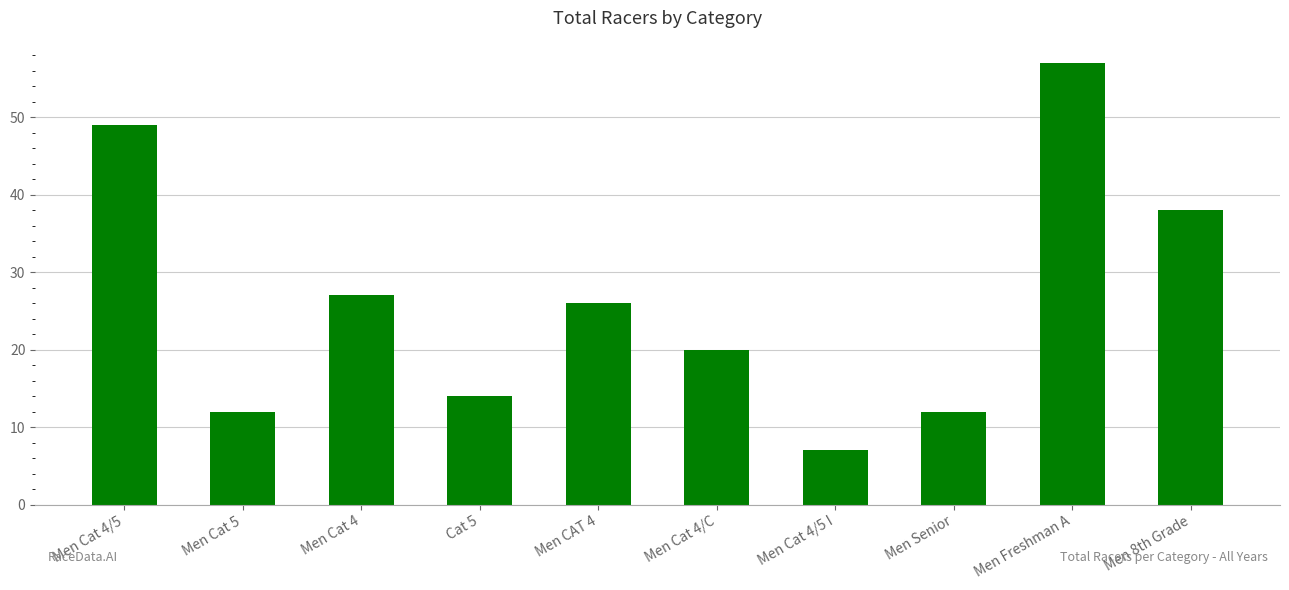

Reading left to right, extract all data points from this chart.

49	12	27	14	26	20	7	12	57	38